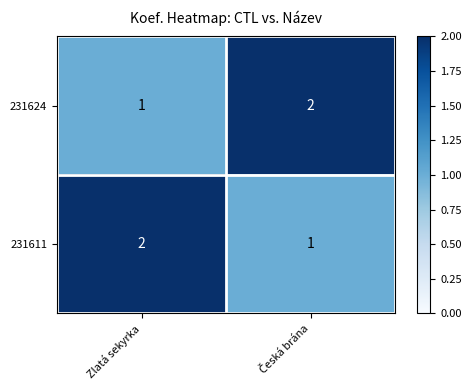

How many categories are shown in the chart?

2